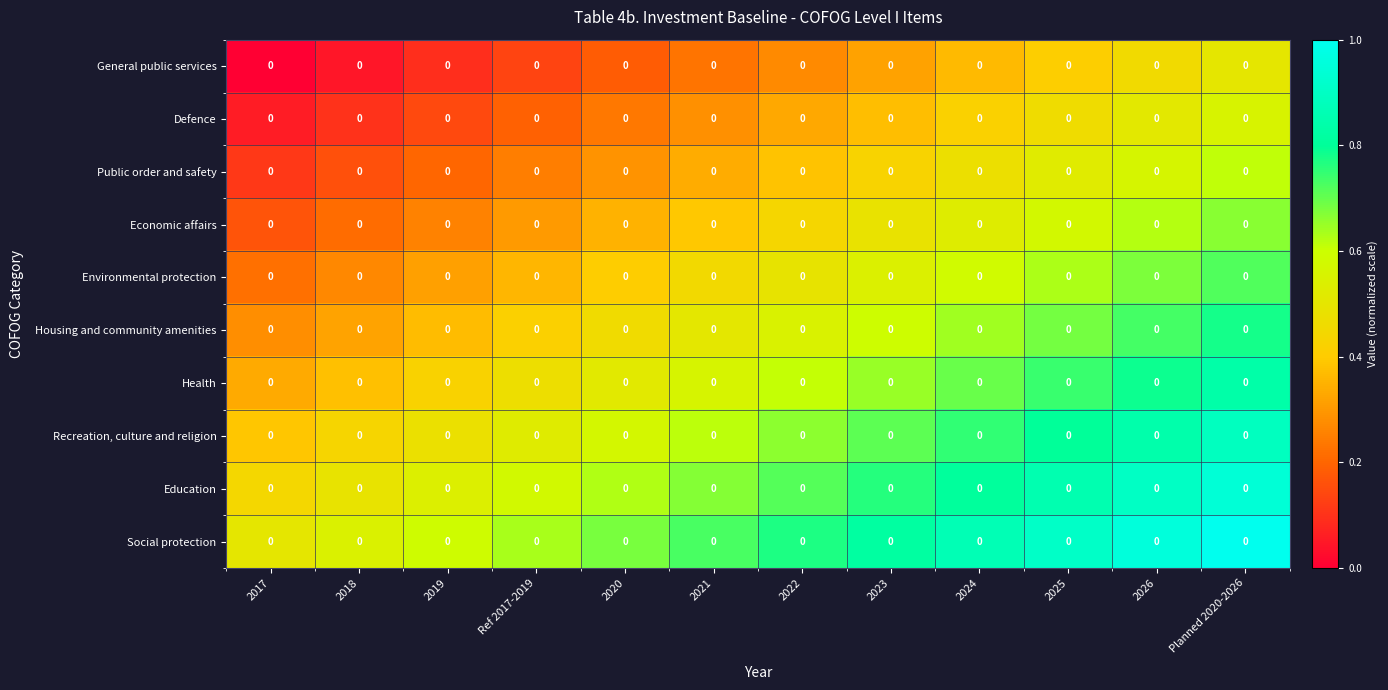

What is the difference between the Housing and community amenities values at 2022 and 2018?

0.2